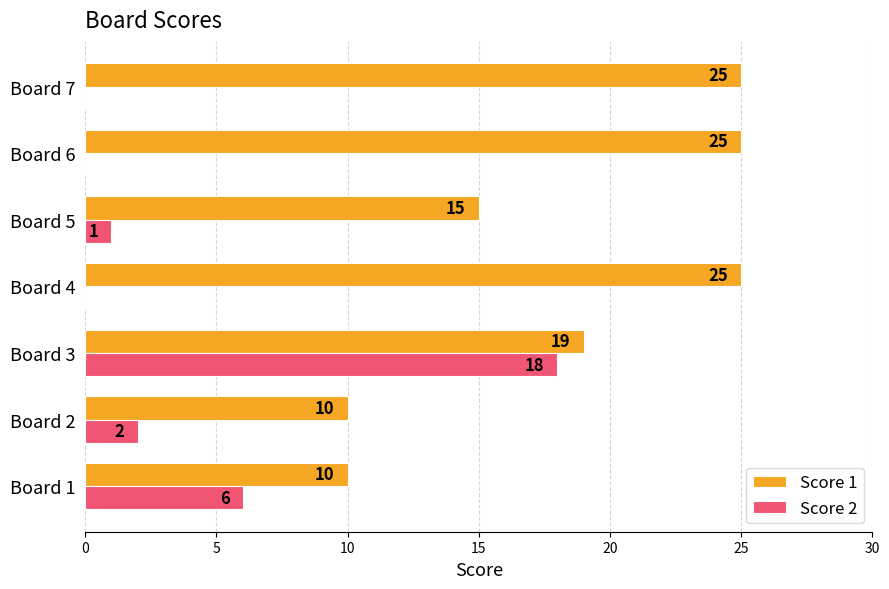

Count the number of data series in this chart.

2